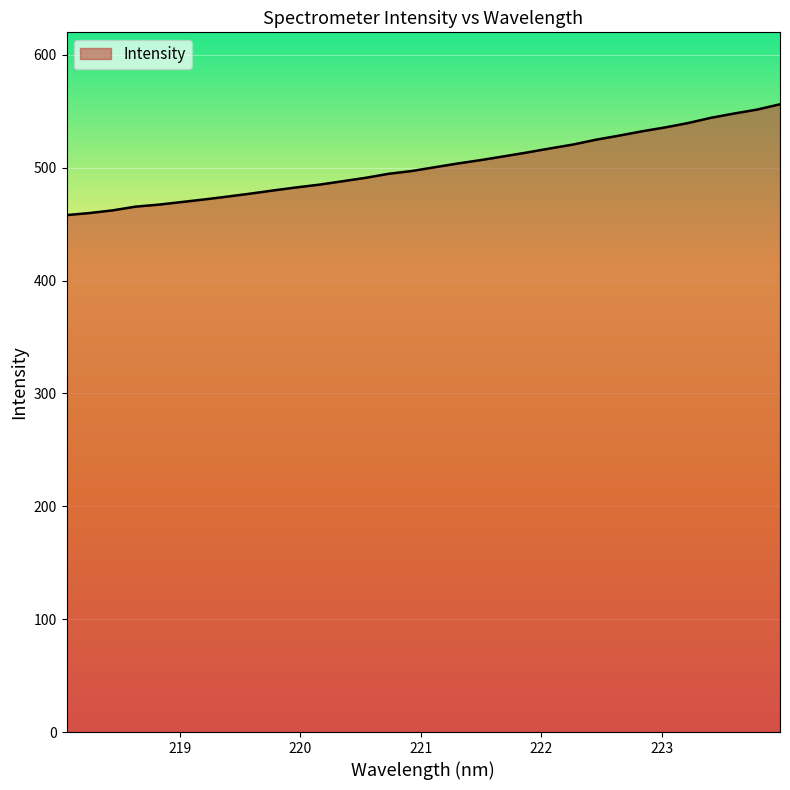

What is the difference between the maximum and minimum values?

98.2